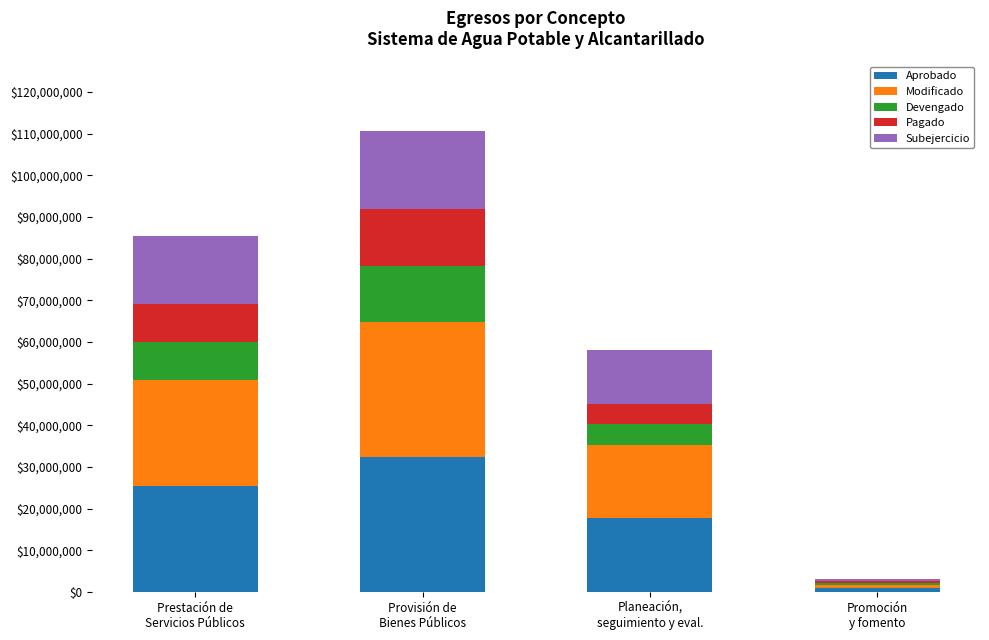

True or false: Aprobado has a value of 17691368.6 at Planeación,
seguimiento y eval..

True